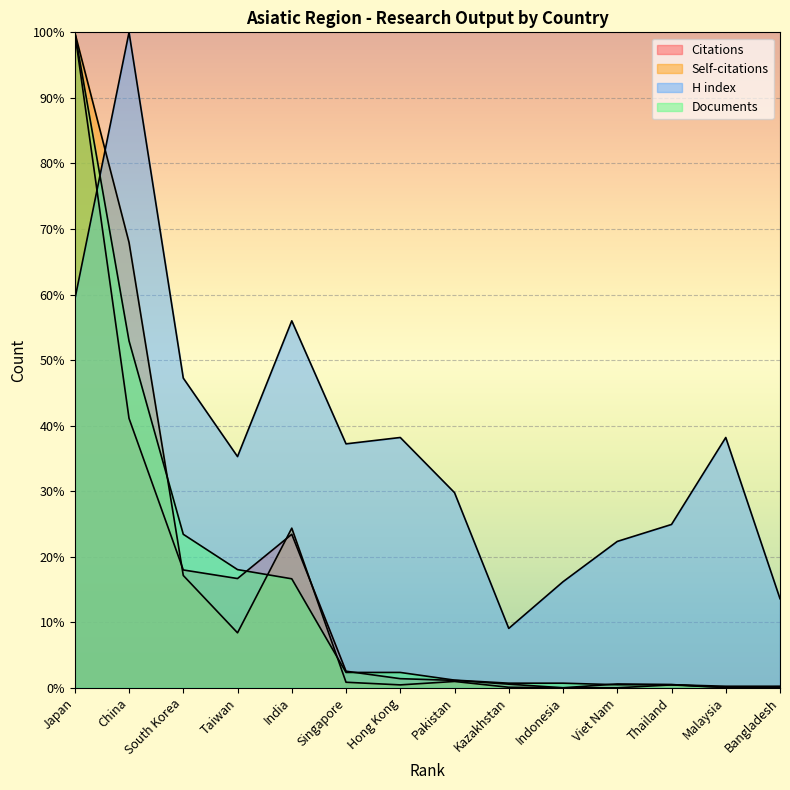

At which label is Documents closest to 50?

China